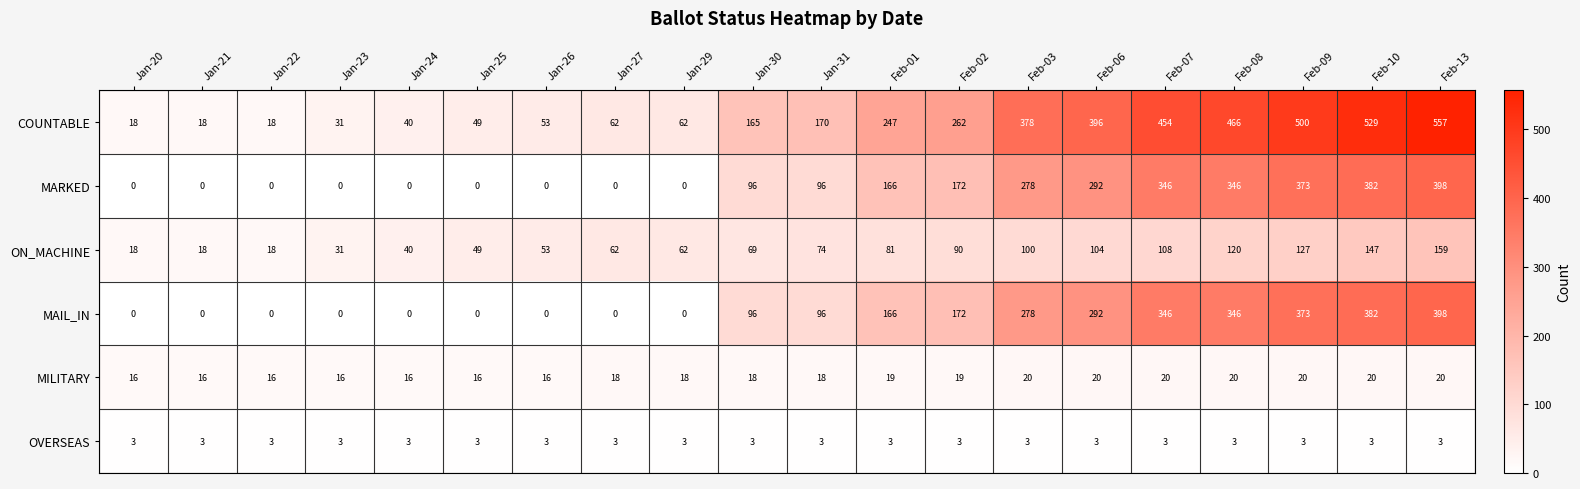

Is it true that MAIL_IN equals 665 at Feb-13?

False